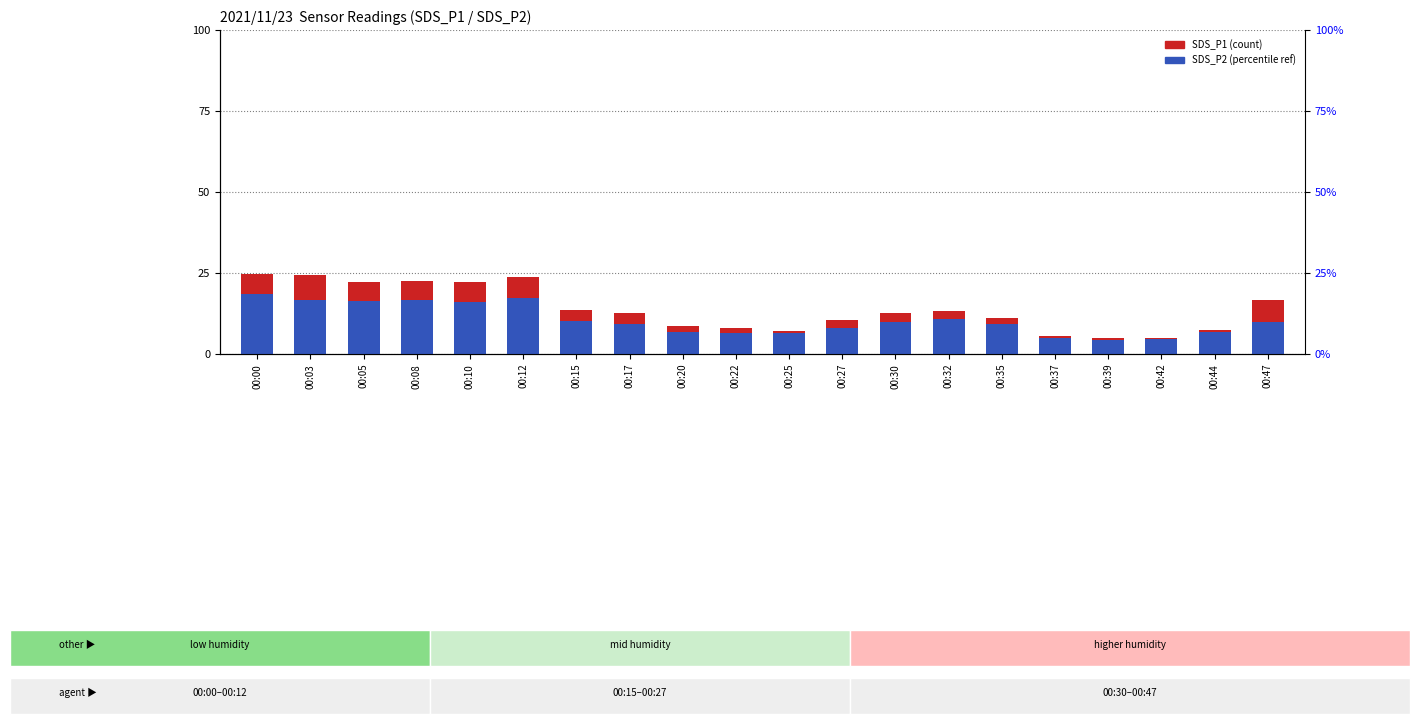

Which series changed the most between 00:12 and 00:35?

SDS_P1